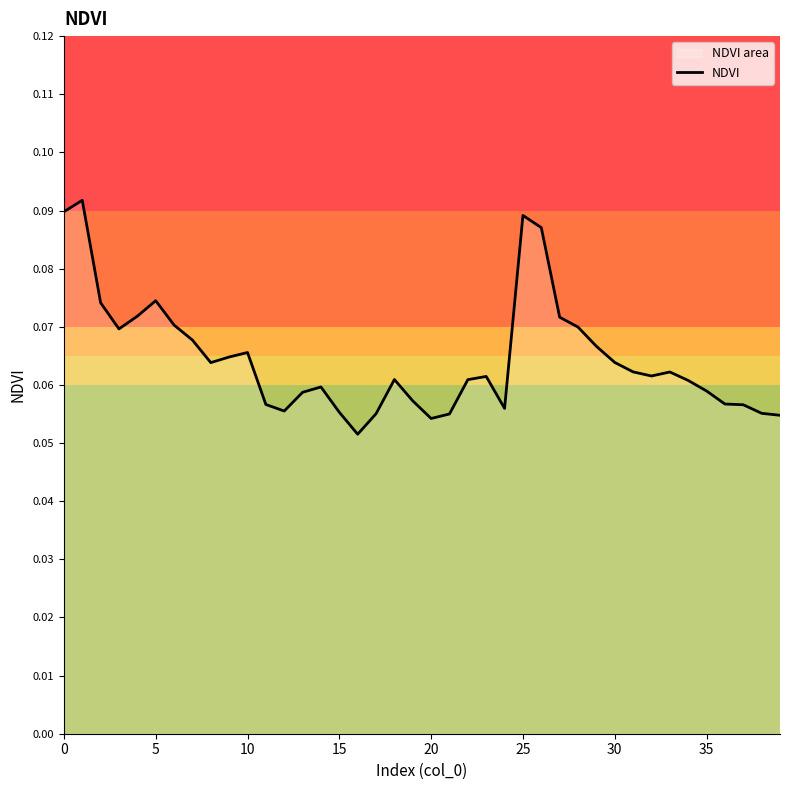

The value at 33 is 0.1. True or false?

False